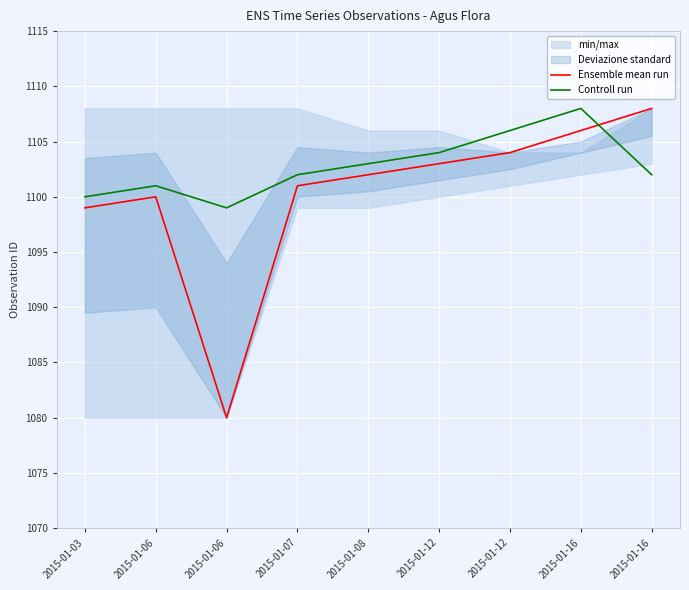

Reading right to left, list all the values displayed in this chart.

Ensemble mean run: 1108	1106	1104	1103	1102	1101	1080	1100	1099
Controll run: 1102	1108	1106	1104	1103	1102	1099	1101	1100